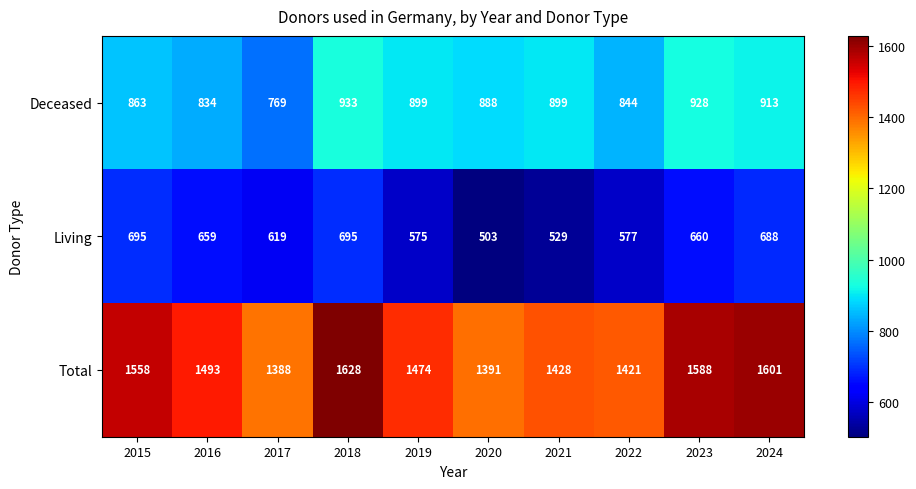

What is the approximate value of Living at 2022, to the nearest 5?

575